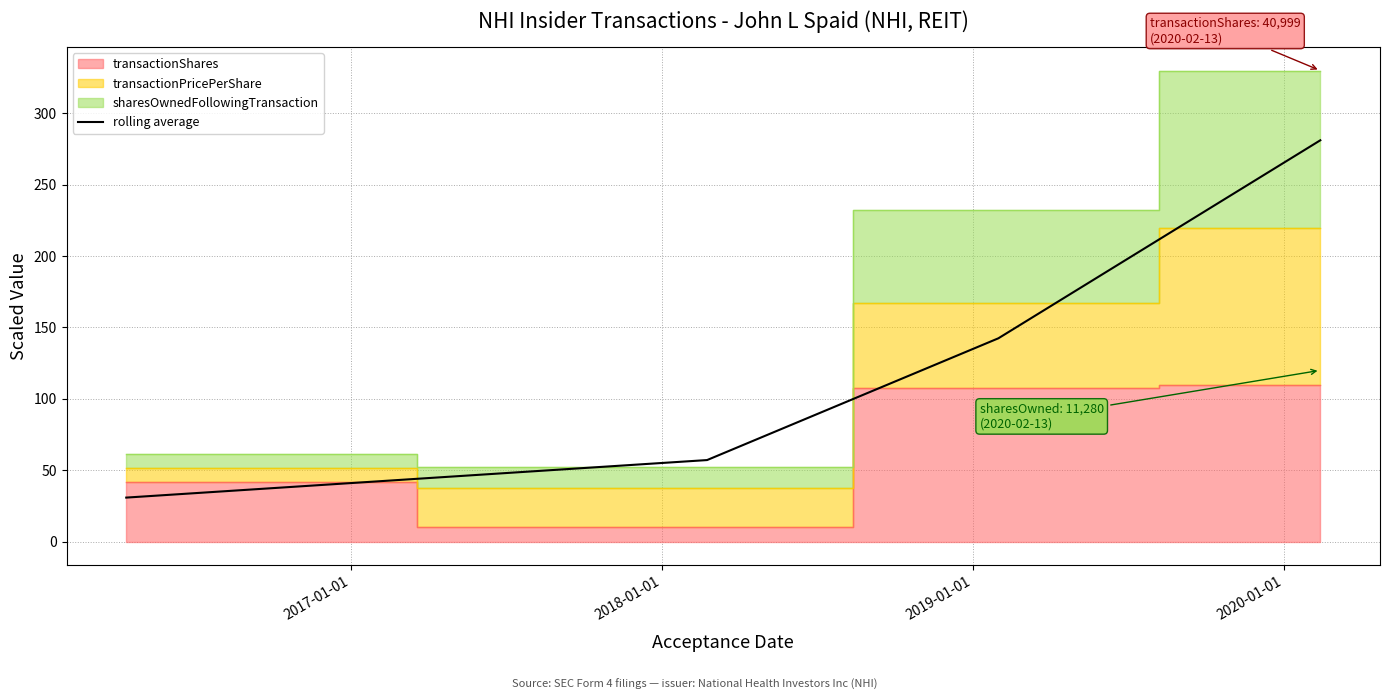

How many values exceed 142?

2